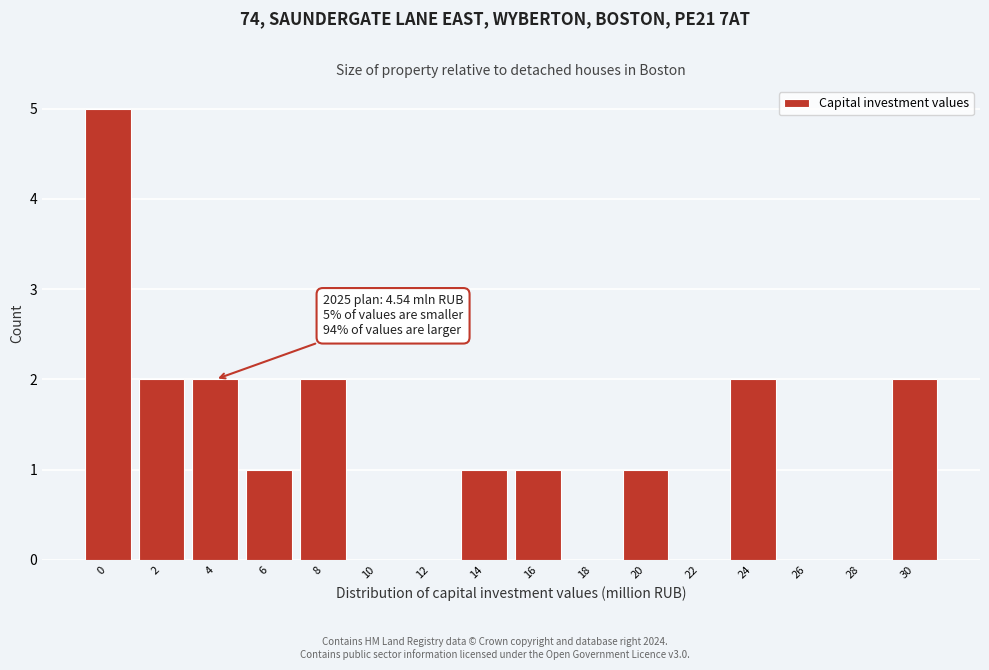

Reading left to right, transcribe all the data shown in this chart.

0=5	2=2	4=2	6=1	8=2	10=0	12=0	14=1	16=1	18=0	20=1	22=0	24=2	26=0	28=0	30=2